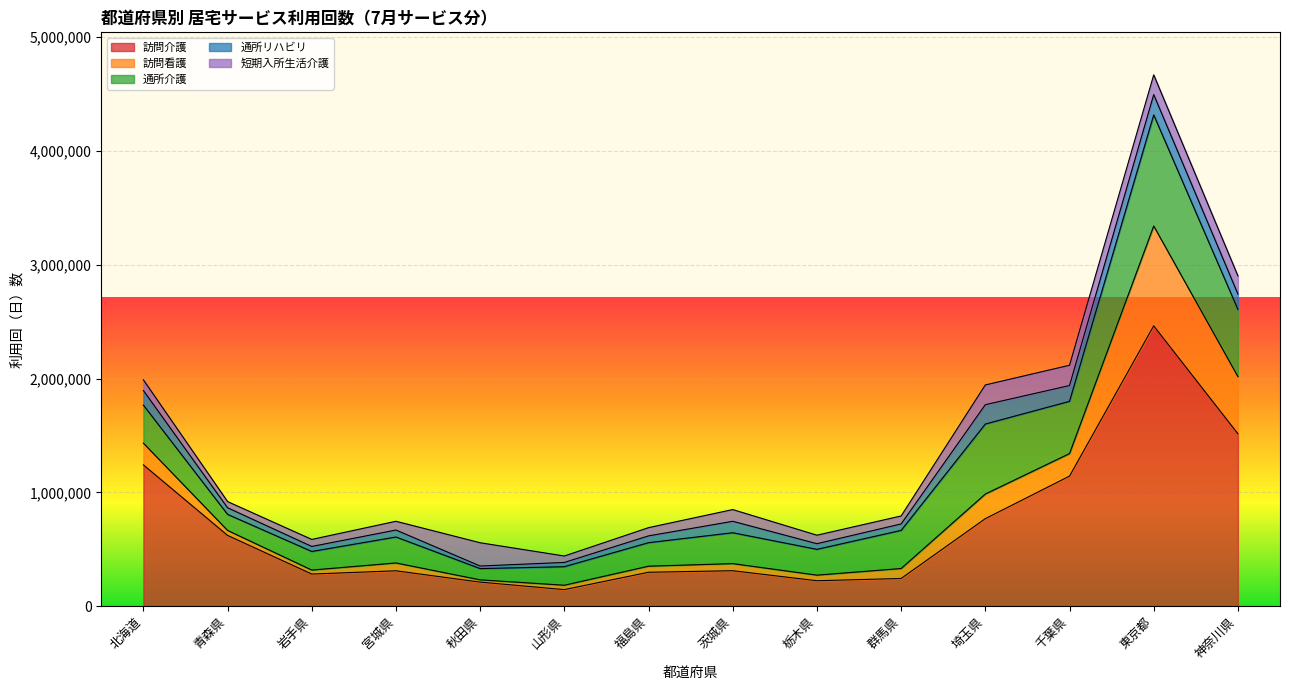

Which series has the widest spread of values?

訪問介護